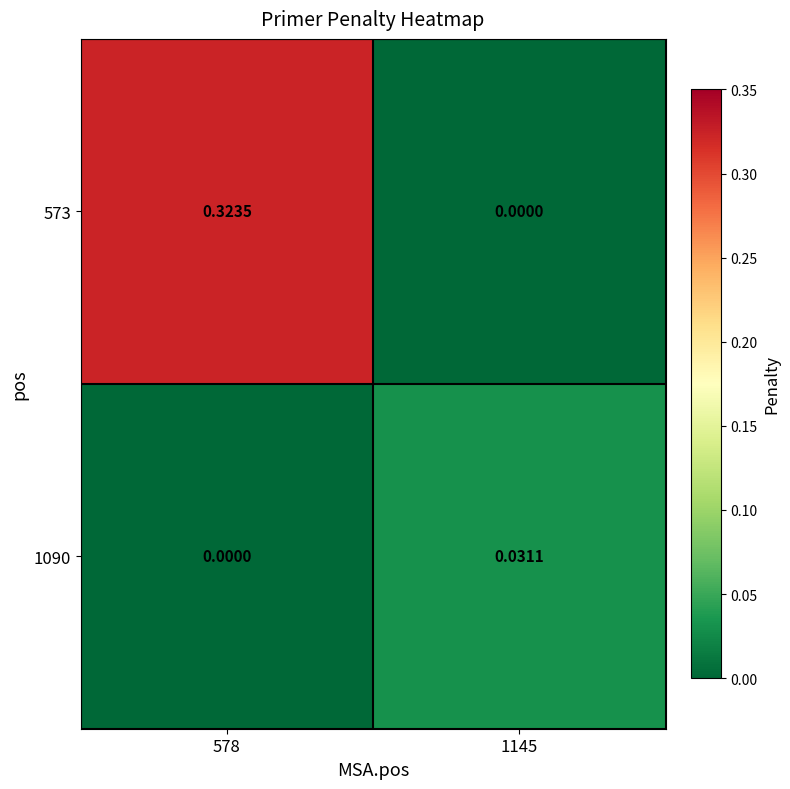

Is the value of 573 at 578 greater than the value of 1090 at 578?

Yes